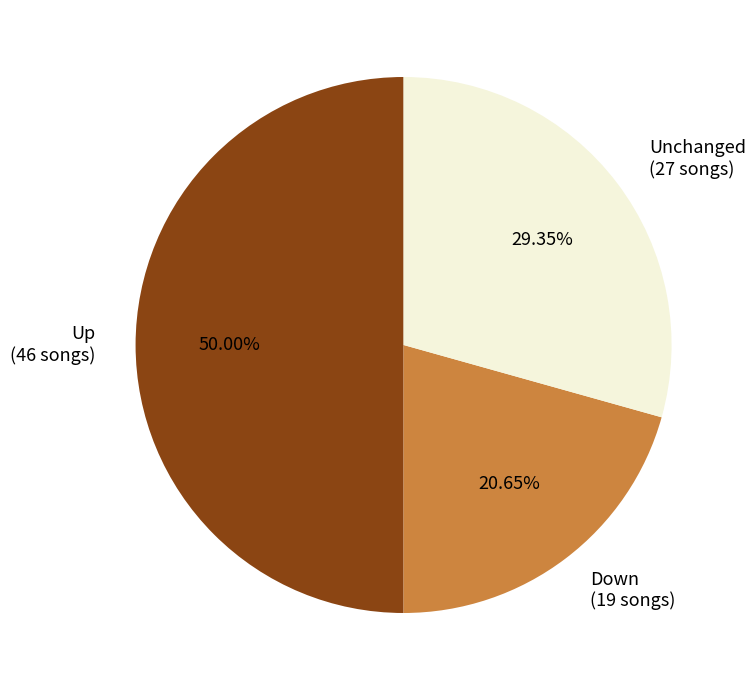

Rank the categories by value from highest to lowest.

Up (46 songs), Unchanged (27 songs), Down (19 songs)